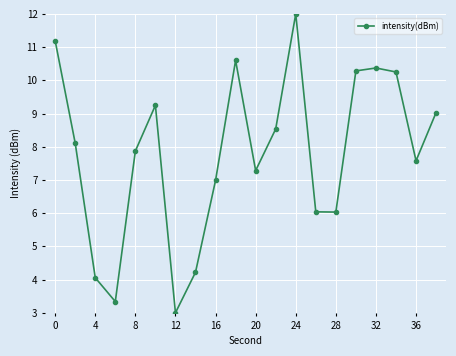

How many lines are shown in the chart?

1